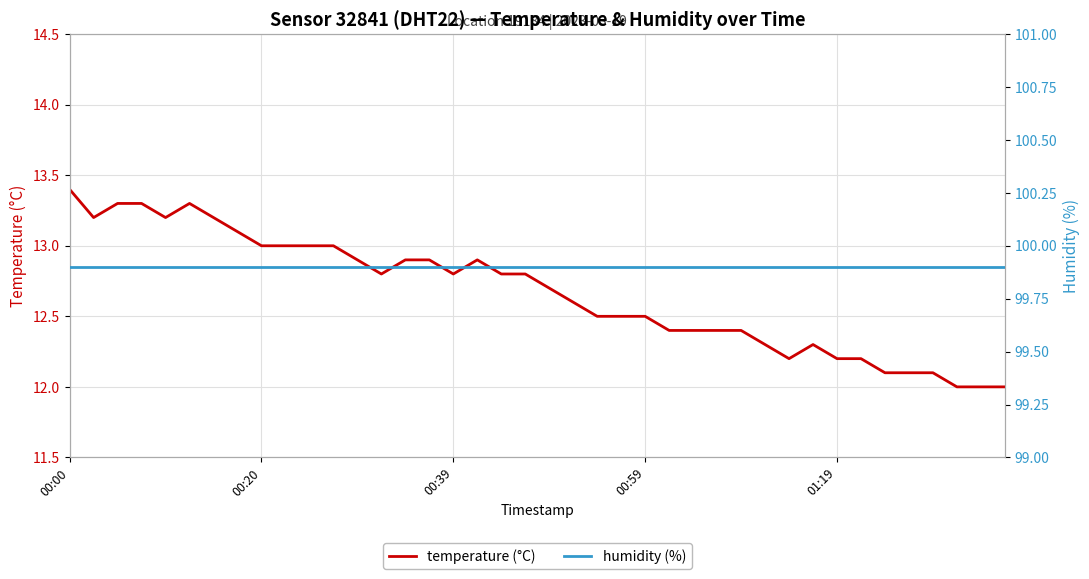

Is it true that humidity (%) equals 99.9 at 5?

True